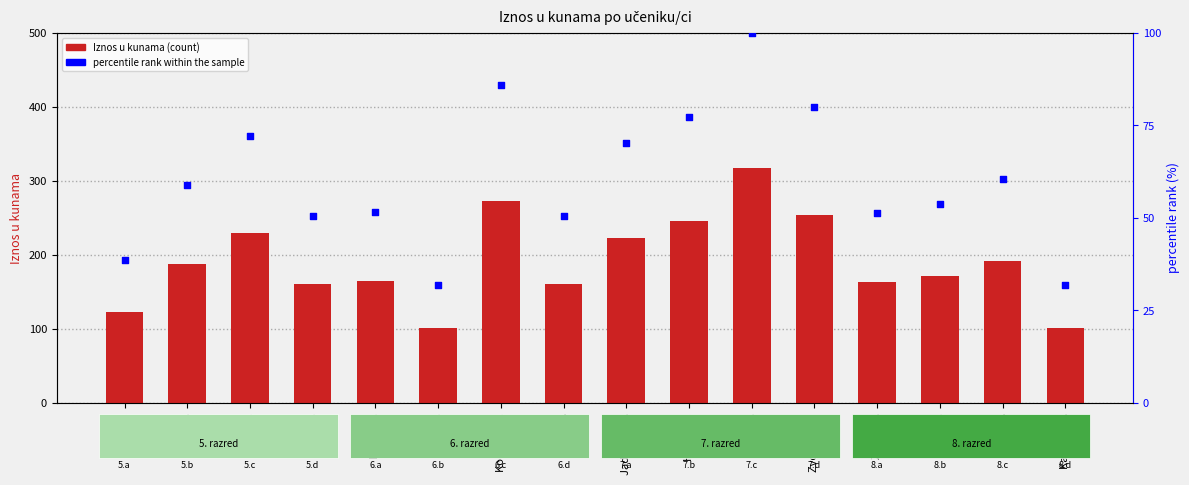

At which category is the sum across all series the highest?

Eva K.